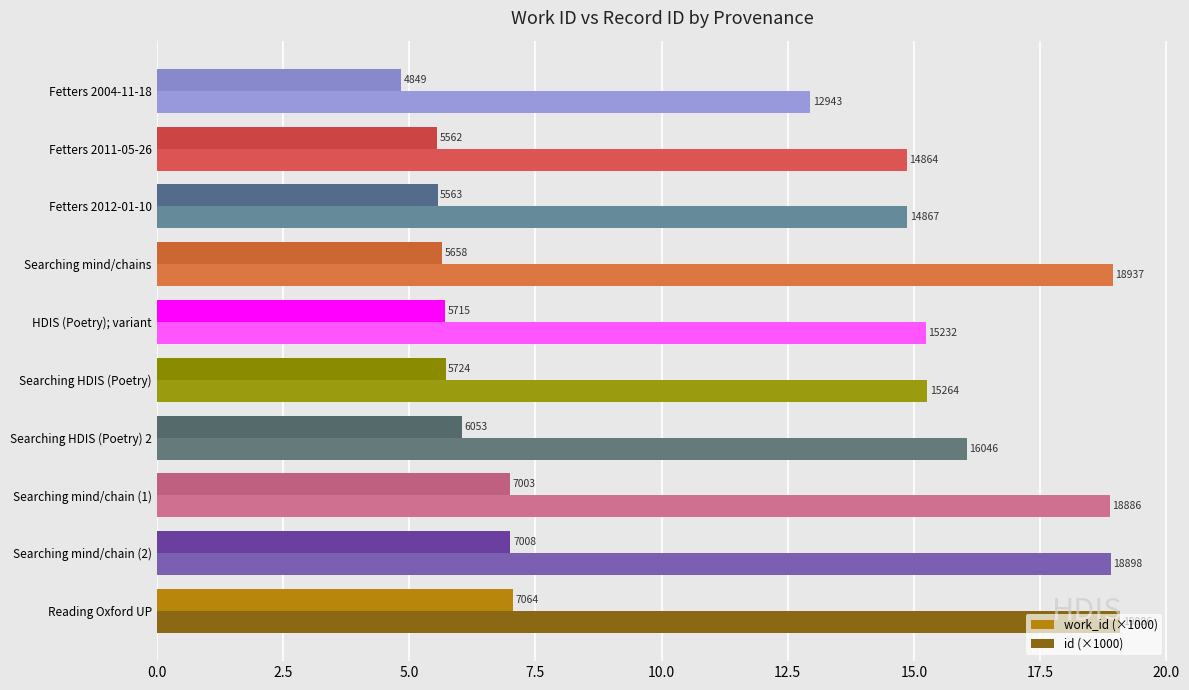

At how many categories does at least one series exceed 7?

10